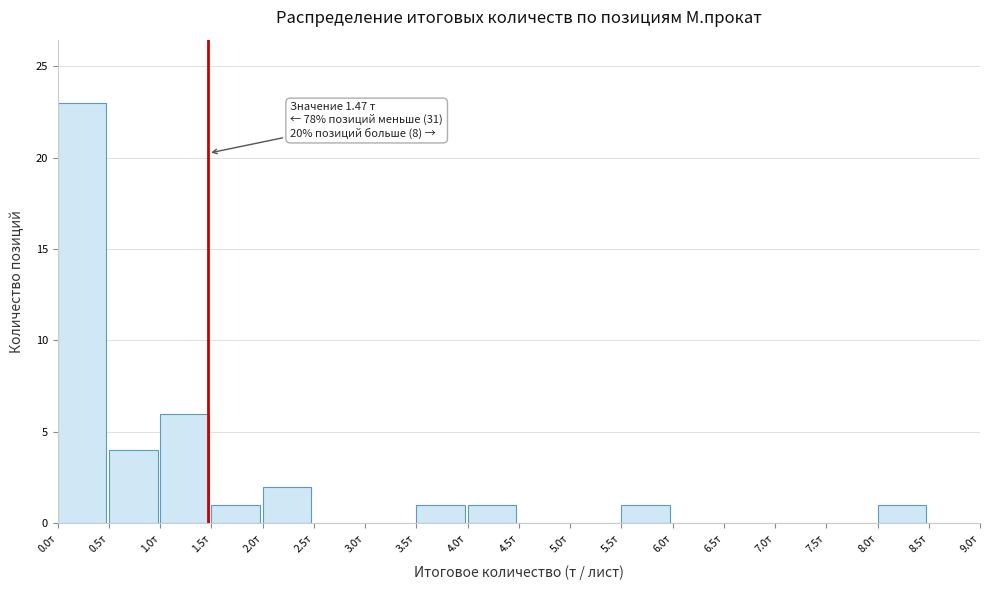

Over which range of the x-axis is the bar tallest?

0.0 to 0.5